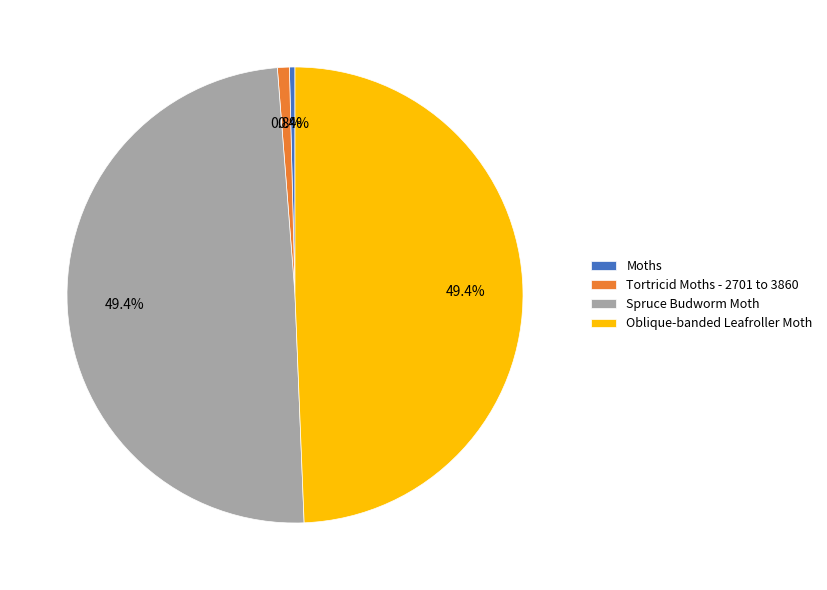

To the nearest percent, what portion does Oblique-banded Leafroller Moth represent?

49%